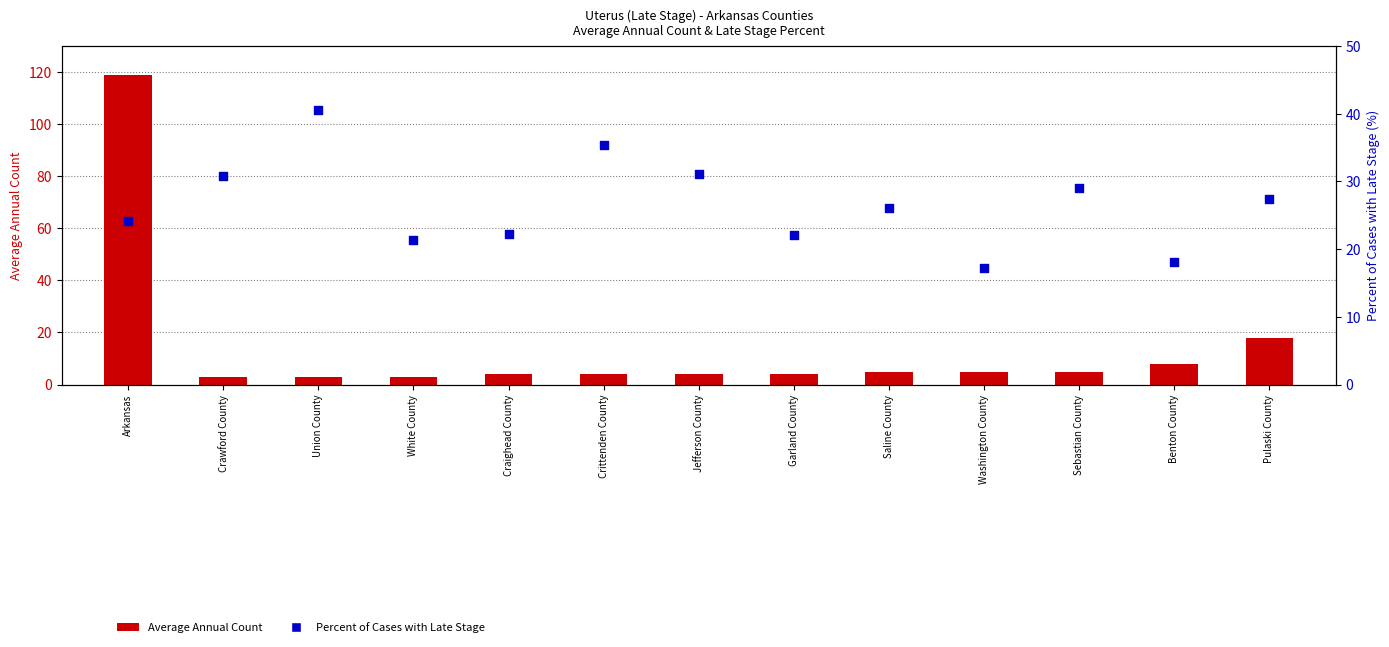

Which series reaches the maximum Y coordinate?

Average Annual Count